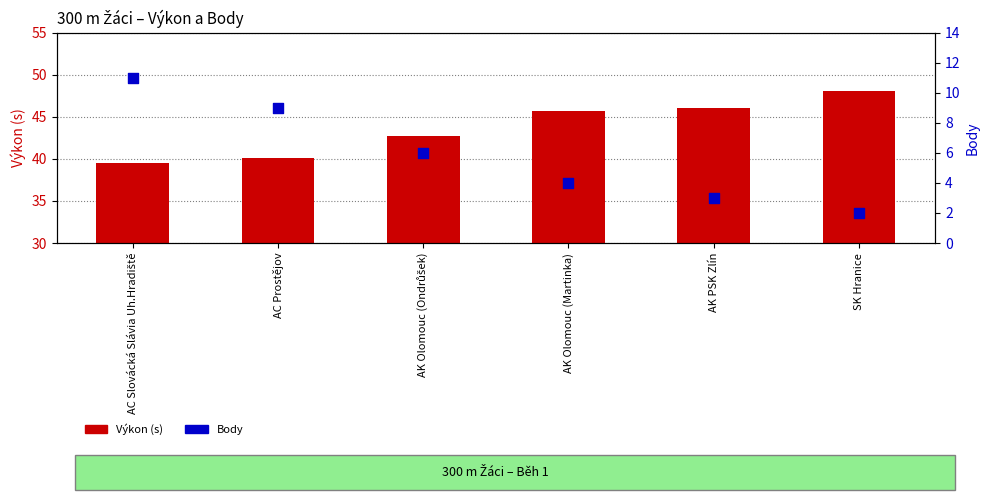

Which series has the largest Y range (max minus min)?

Body